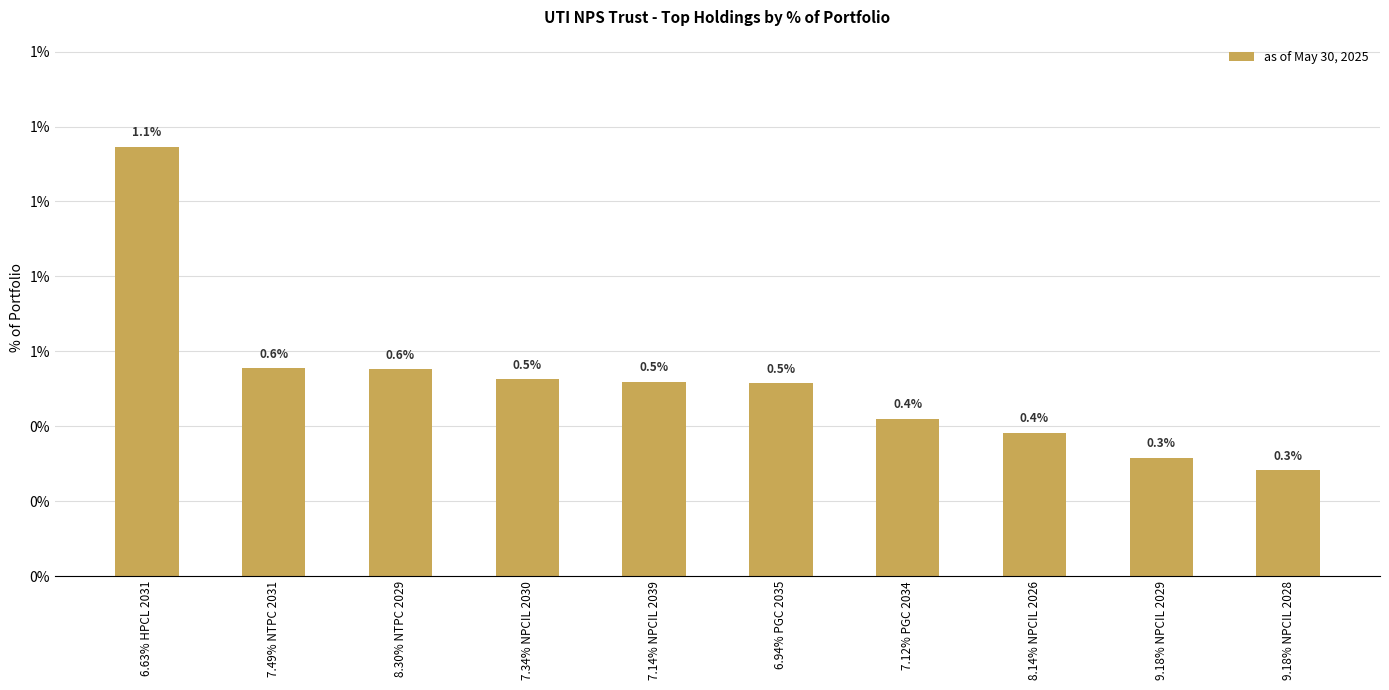

How many values are between 0 and 1?

9